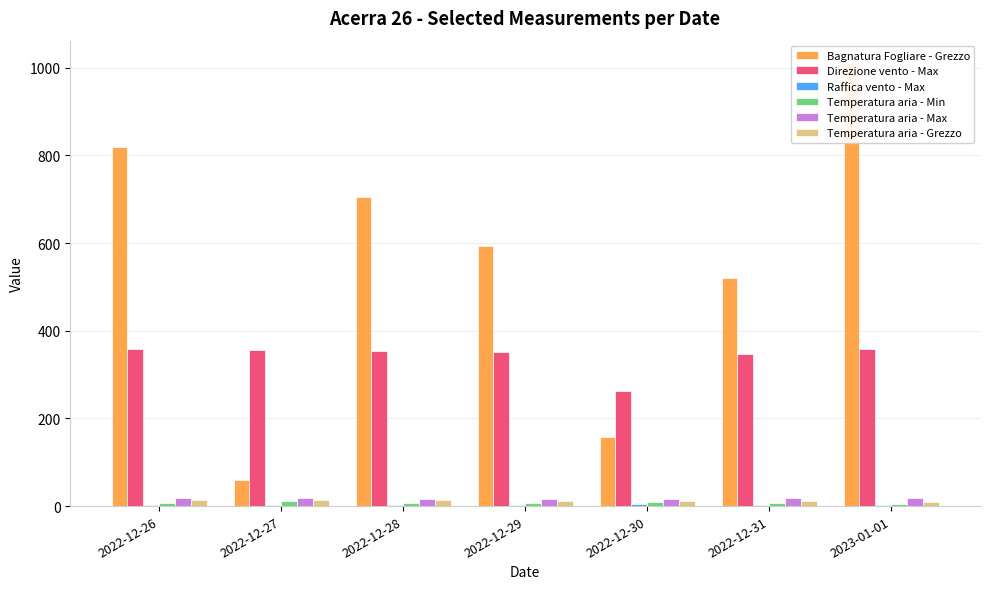

Rank the series by their maximum value, from highest to lowest.

Bagnatura Fogliare - Grezzo, Direzione vento - Max, Temperatura aria - Max, Temperatura aria - Grezzo, Temperatura aria - Min, Raffica vento - Max